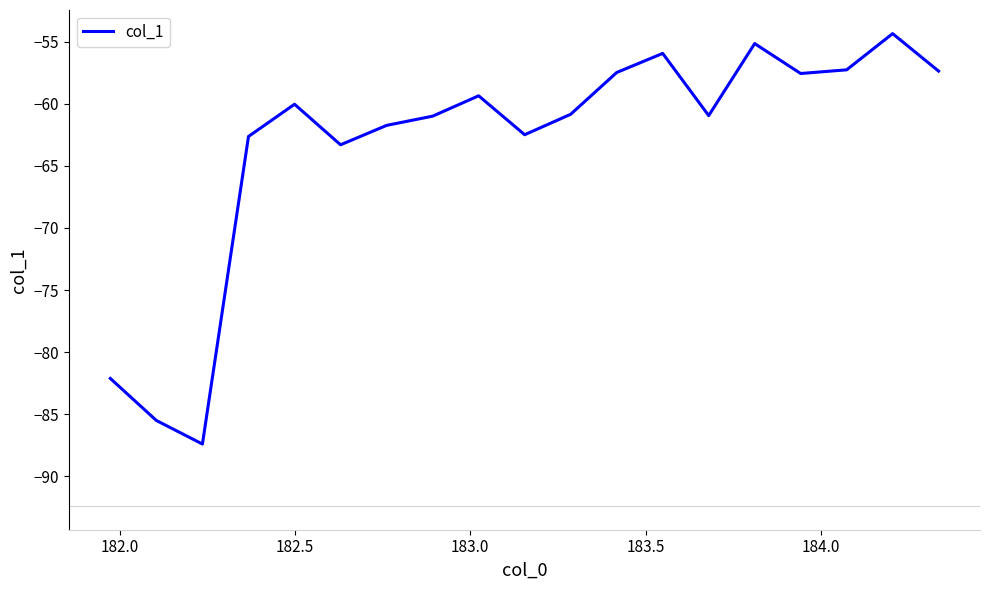

What is the difference between the maximum and minimum values?

33.1